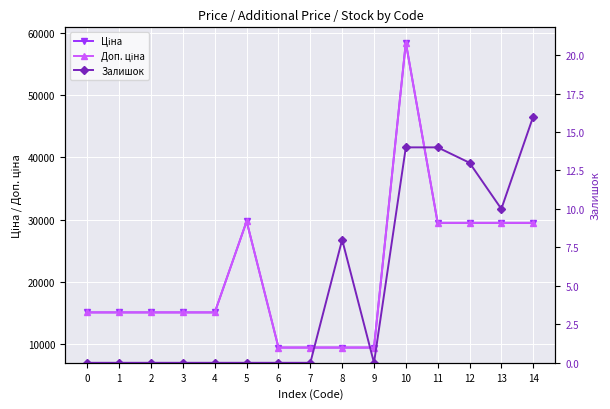

Where is Доп. ціна nearest to the value 33953?

5